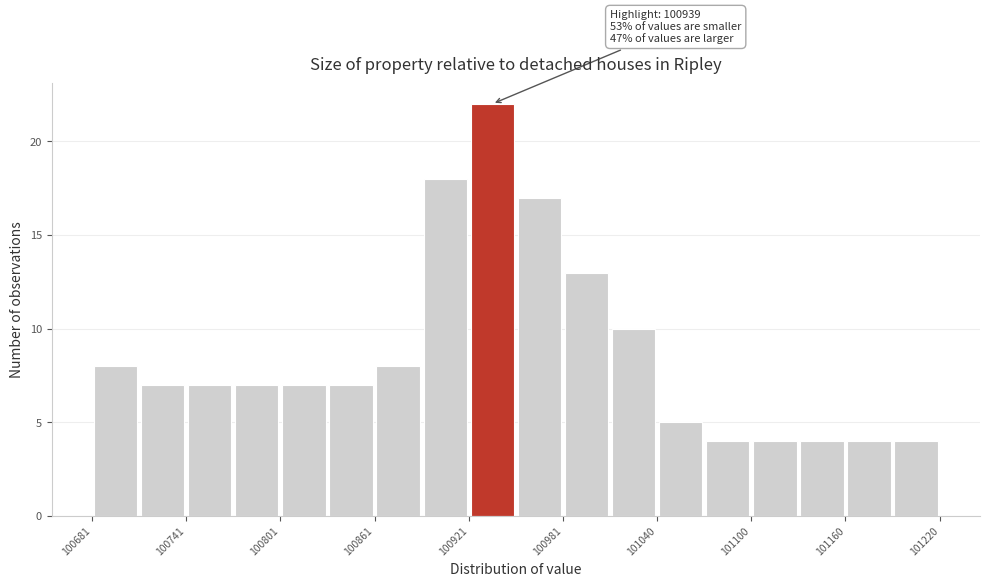

Read against the x-axis, roughly where is the centre of the tallest bar?

100940